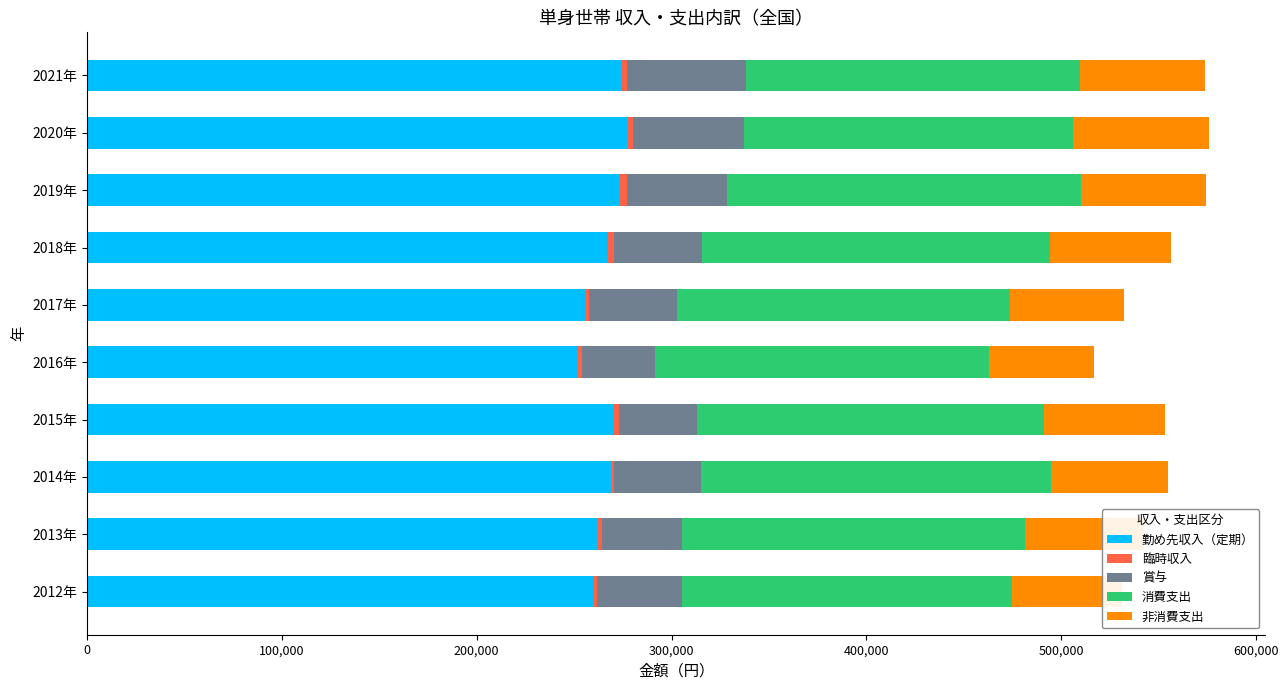

What is the highest value of the 勤め先収入（定期） series?

277113